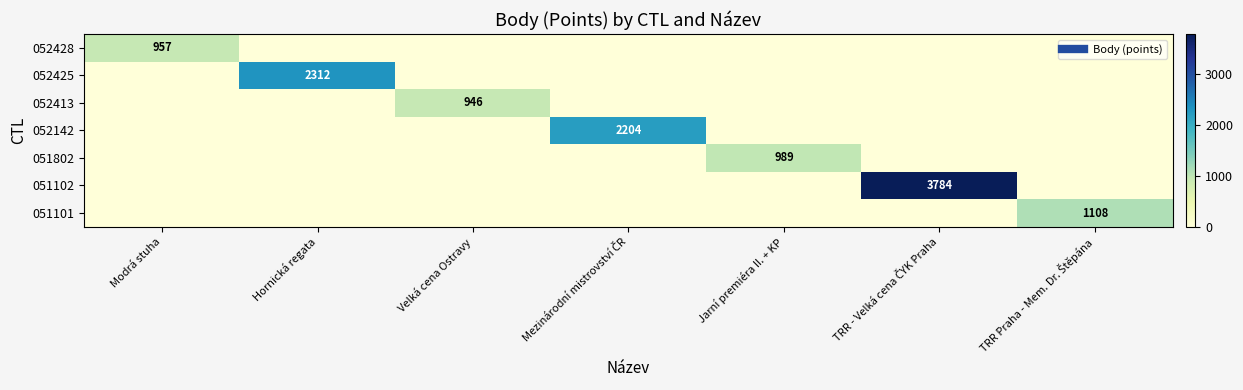

How many data points does each series have?

7